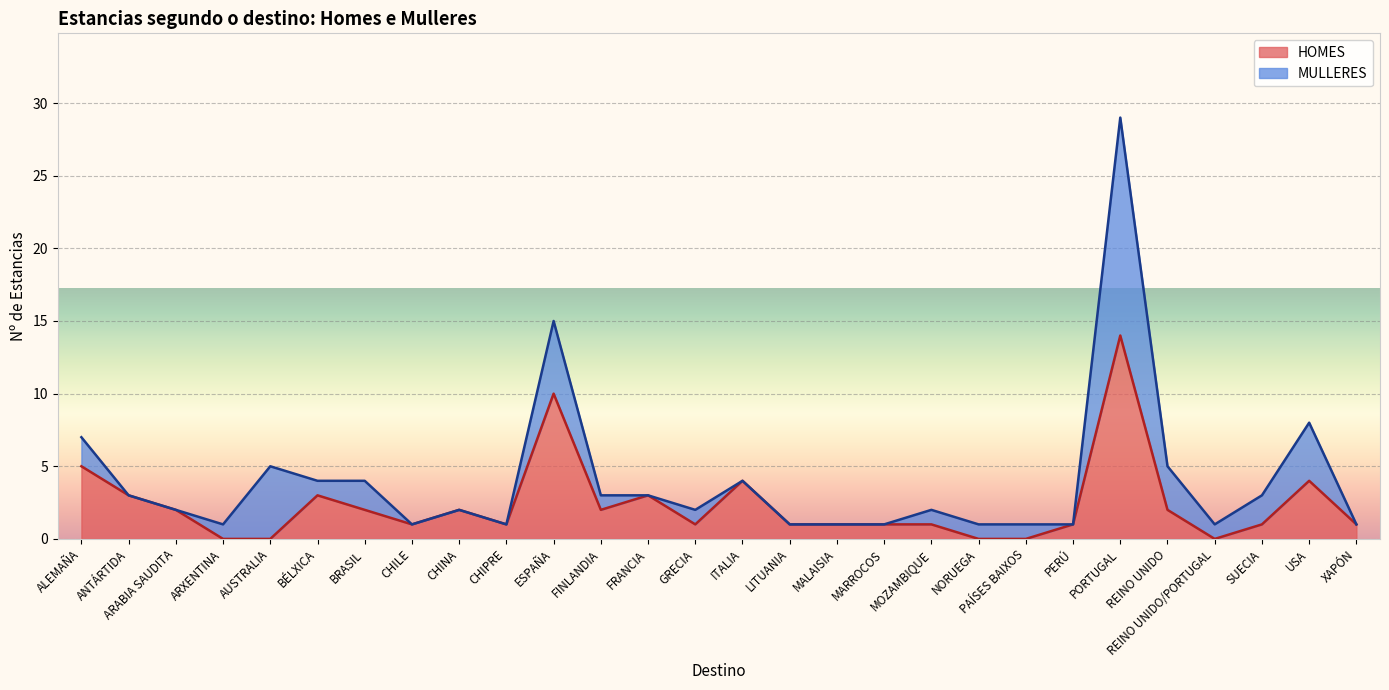

Rank the categories by value from lowest to highest.

ARXENTINA, AUSTRALIA, NORUEGA, PAÍSES BAIXOS, REINO UNIDO/PORTUGAL, CHILE, CHIPRE, GRECIA, LITUANIA, MALAISIA, MARROCOS, MOZAMBIQUE, PERÚ, SUECIA, XAPÓN, ARABIA SAUDITA, BRASIL, CHINA, FINLANDIA, REINO UNIDO, ANTÁRTIDA, BÉLXICA, FRANCIA, ITALIA, USA, ALEMAÑA, ESPAÑA, PORTUGAL